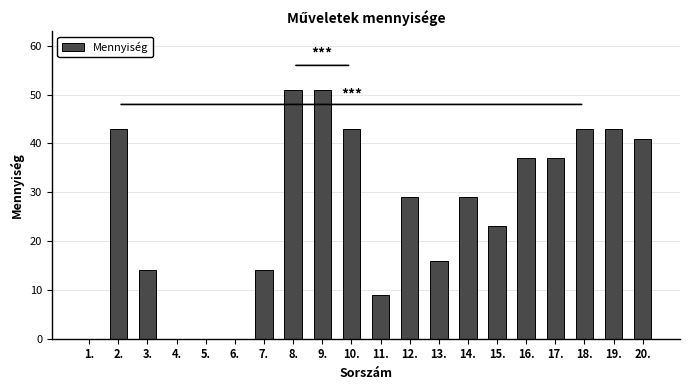

What is the average value?

26